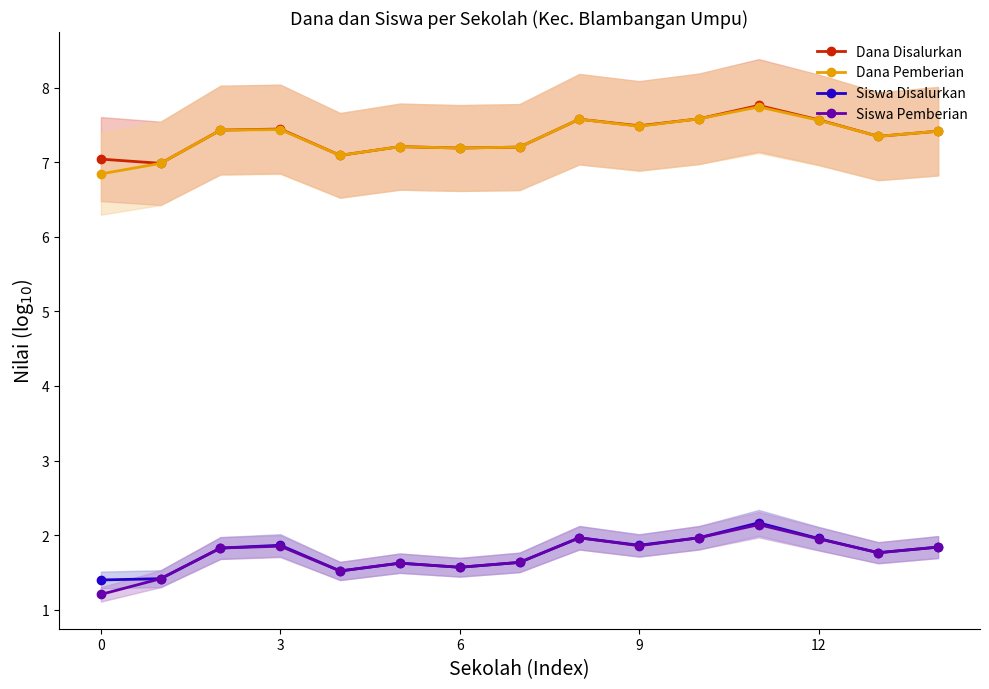

True or false: Siswa Pemberian has a value of 1.8 at 14.

True